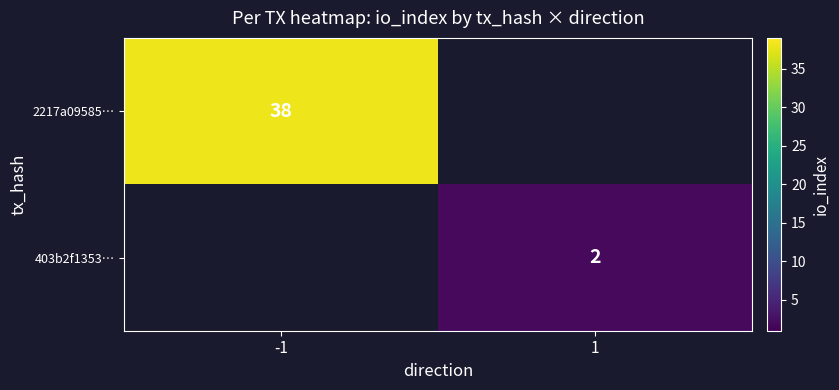

Is the value of 2217a09585… at -1 greater than the value of 403b2f1353… at 1?

Yes